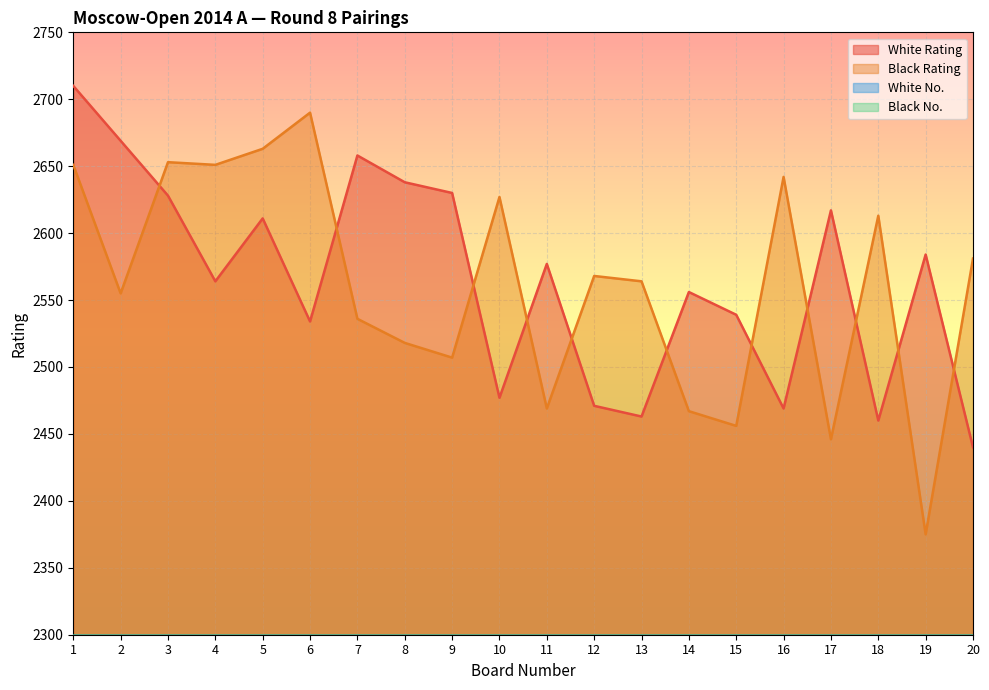

True or false: Black Rating and White No. intersect in this chart.

False